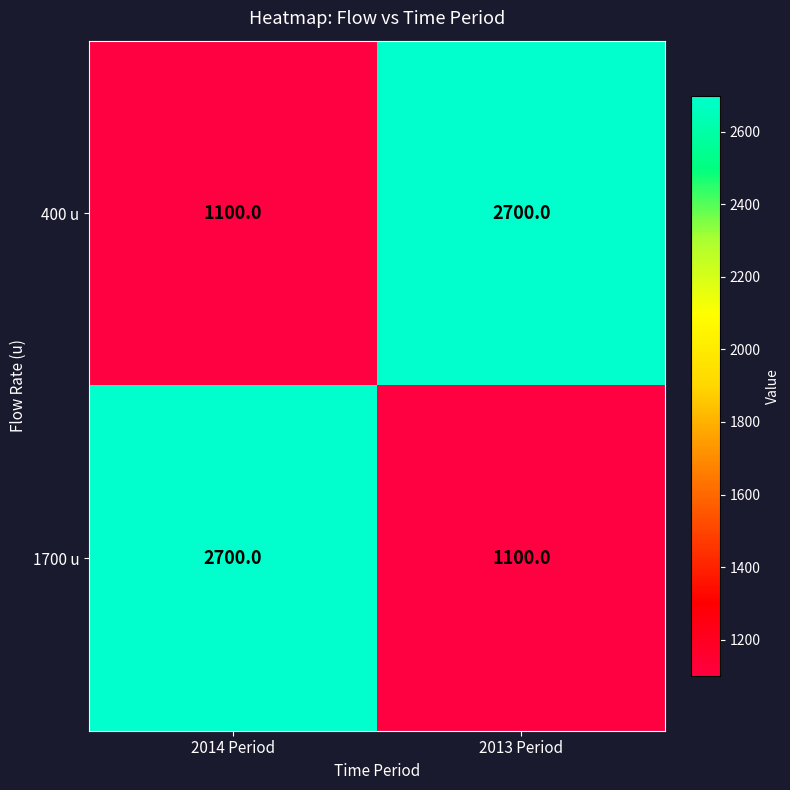

What is the spread (max minus min) of values at 2014 Period?

1600